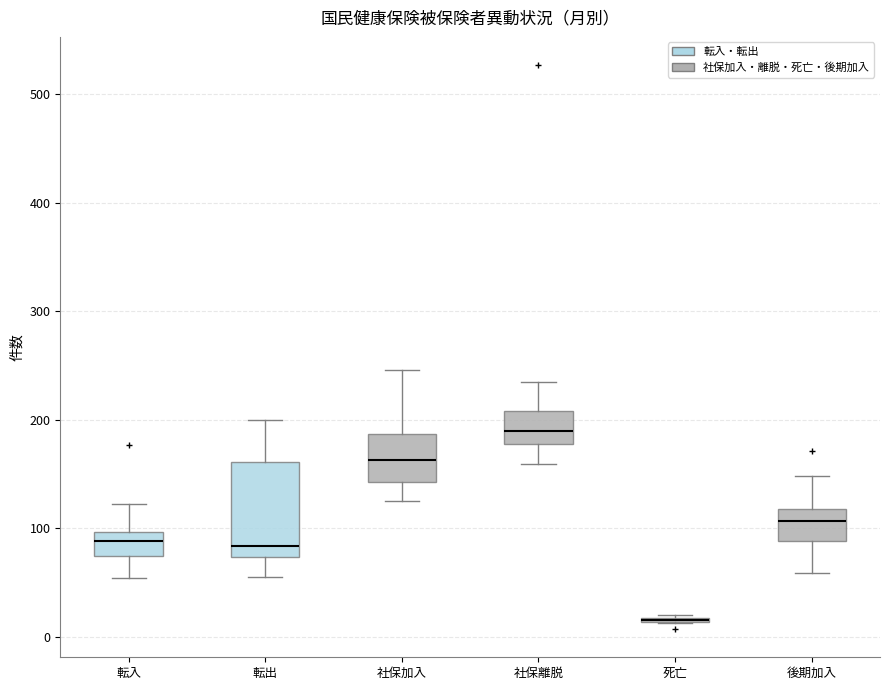

Where does the median line of the box for 転入 sit on the y-axis? The values are not printed on the chart, so give them approximately, as read against the axis.

90